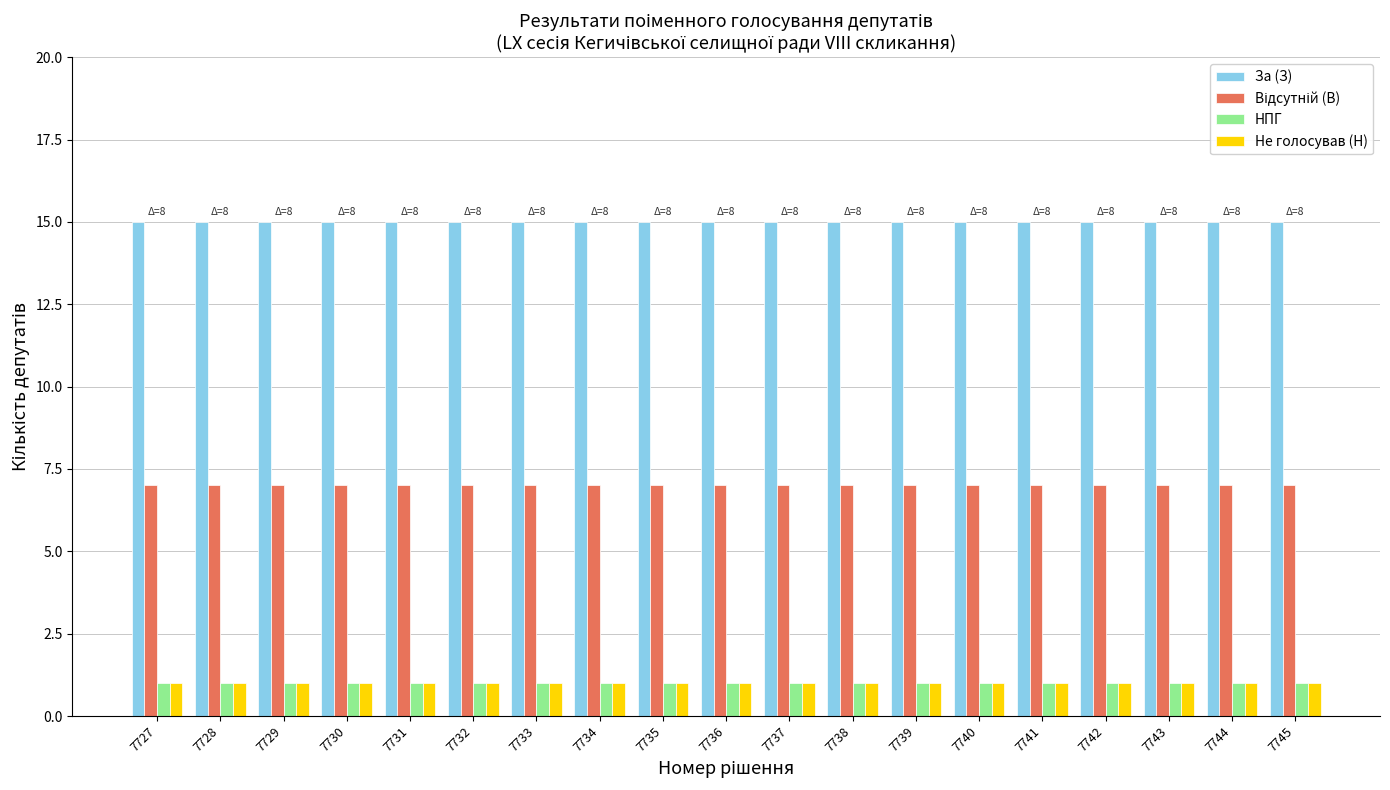

The value of НПГ at 7735 is 1. True or false?

True